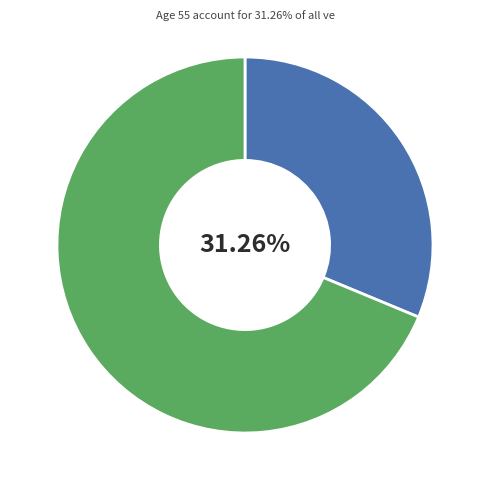

Is there a majority slice in this chart?

Yes